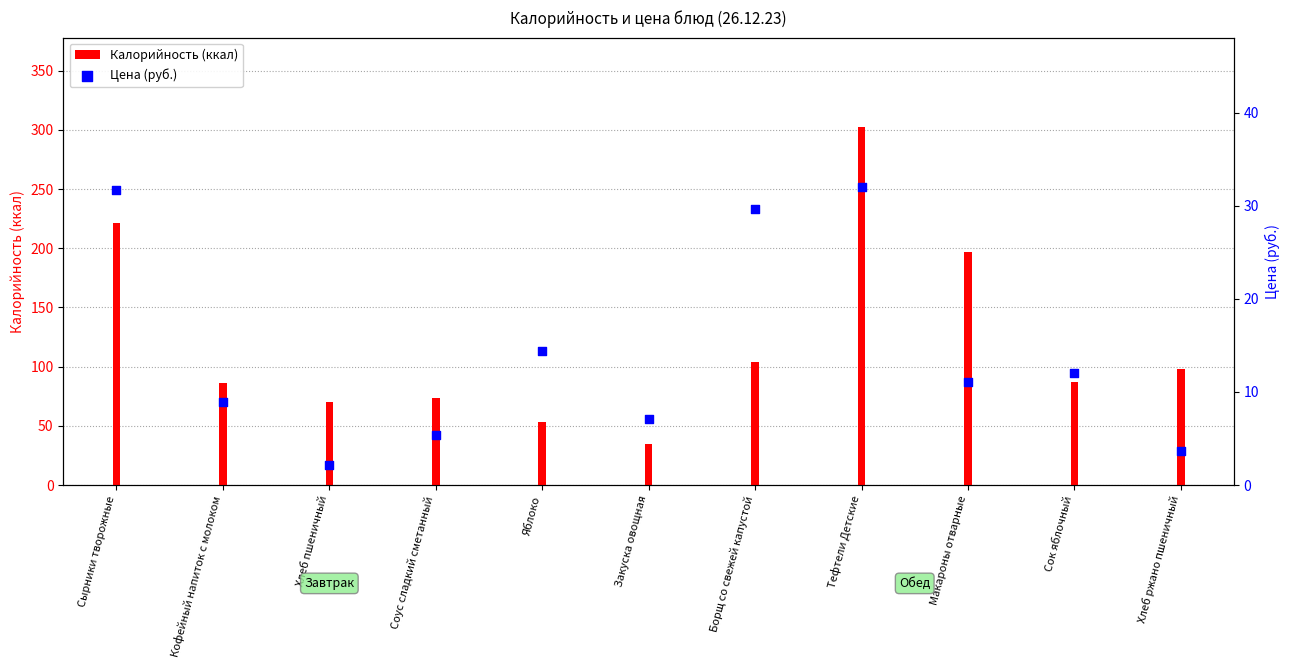

What are all the series names shown in the legend?

Калорийность (ккал), Цена (руб.)